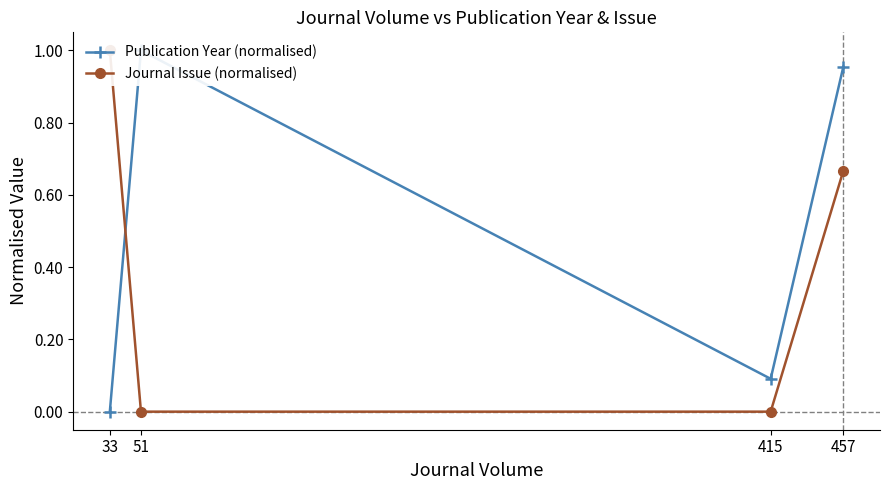

Does the chart have visible grid lines?

No